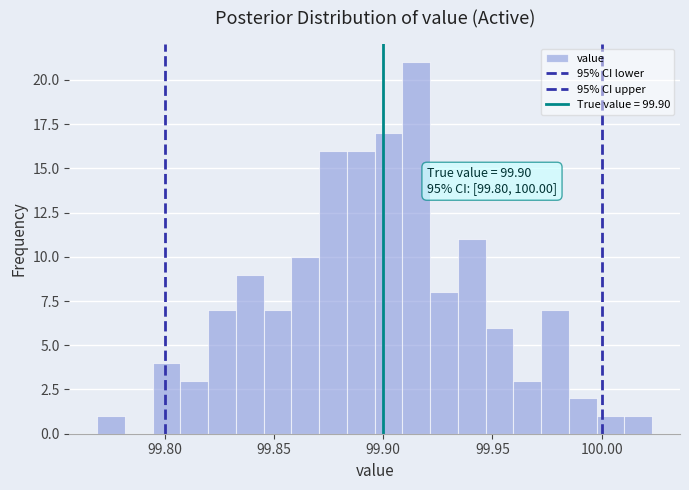

Read against the x-axis, roughly where is the centre of the tallest bar?

99.915